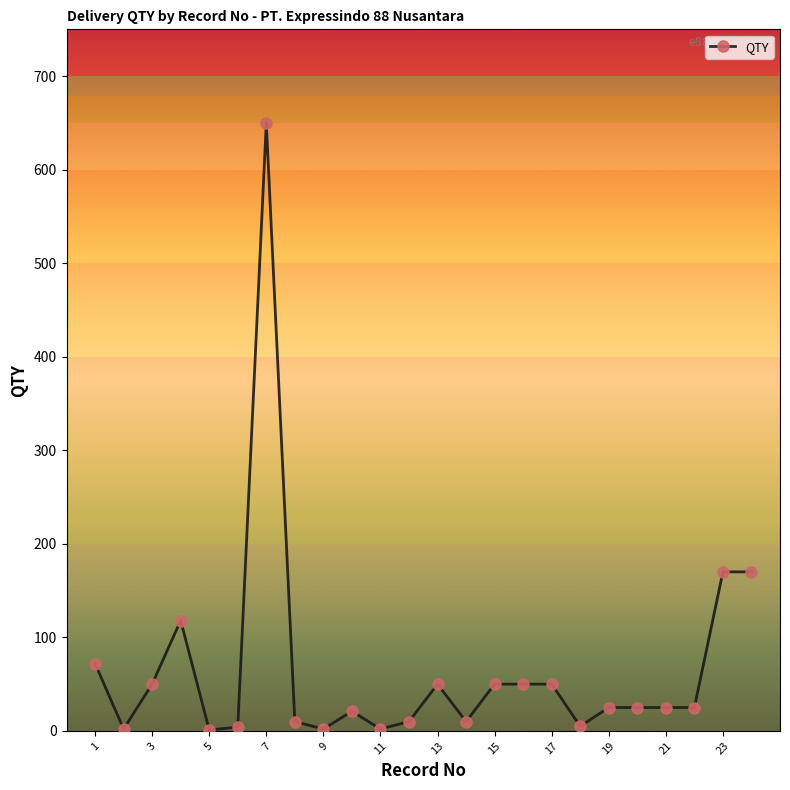

True or false: there are more than 1 points higher than both neighbors.

True